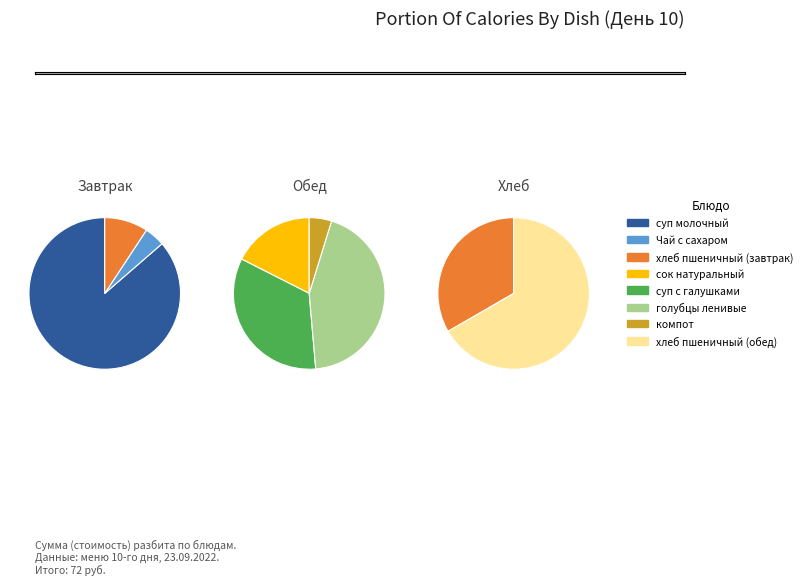

Is there a majority slice in this chart?

No